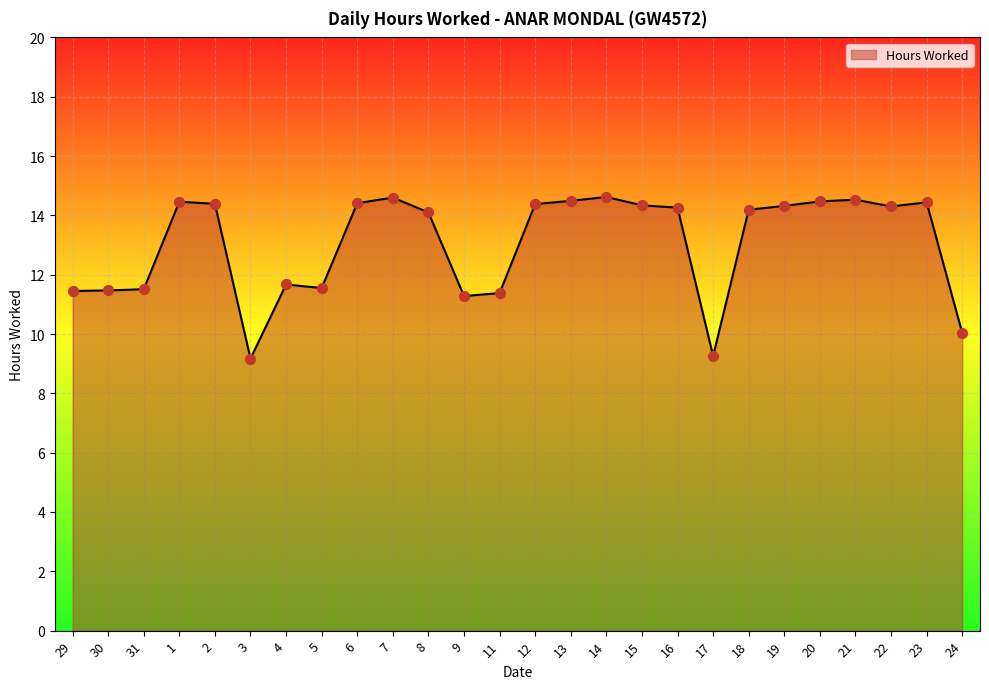

What is the ratio of the value at 18 to the value at 11?

1.2